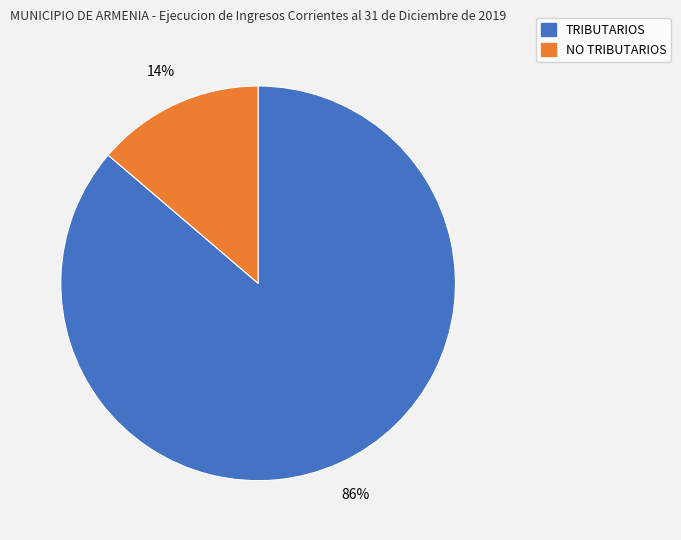

How many slices are in this pie chart?

2